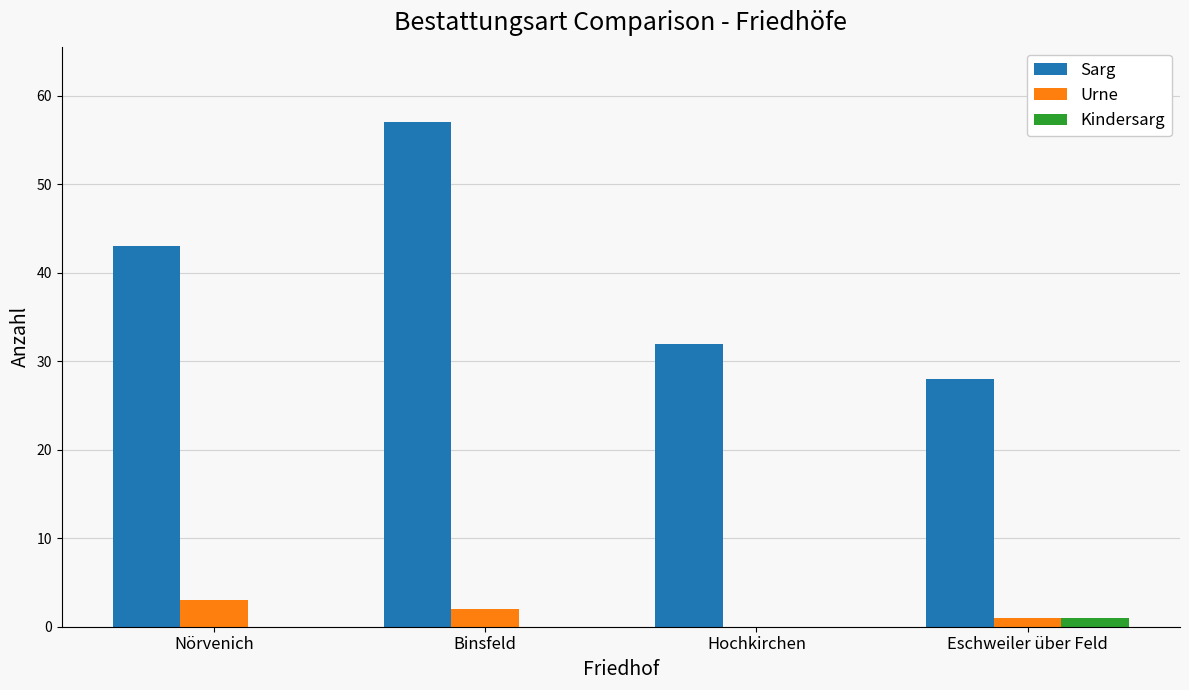

Which category has the highest value across all series?

Binsfeld